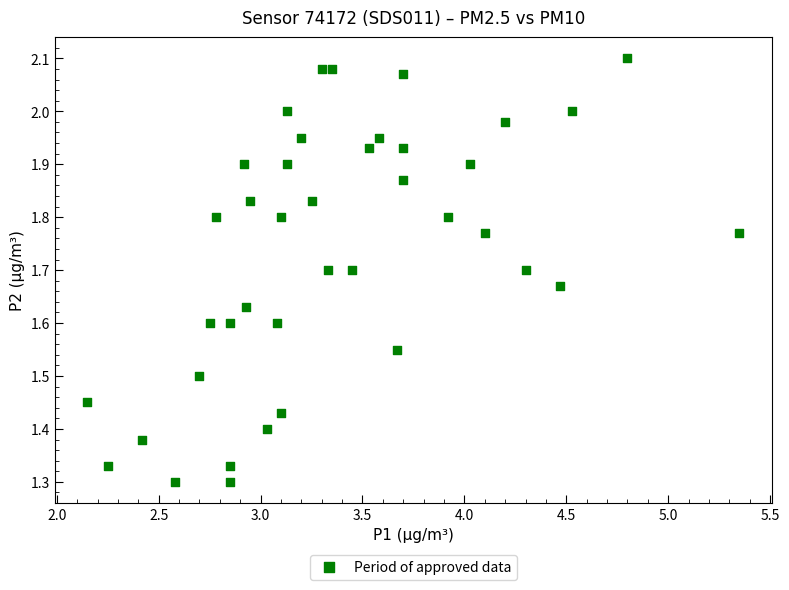

What is the range of Y values (max minus min)?

0.8